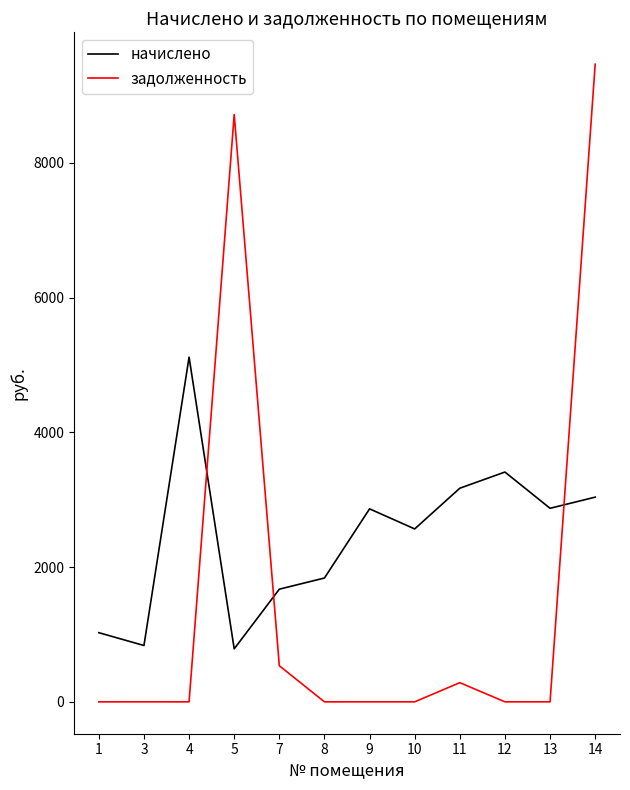

What is the difference between the начислено values at 14 and 10?

472.0